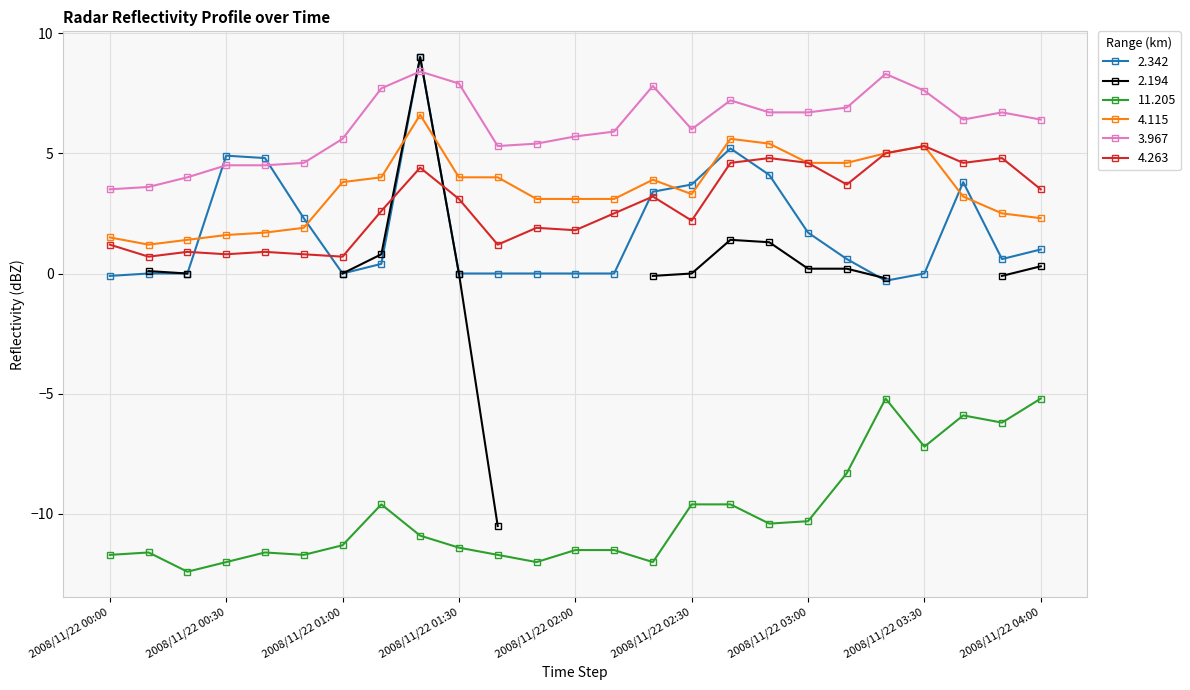

What is the smallest value displayed?

-12.4